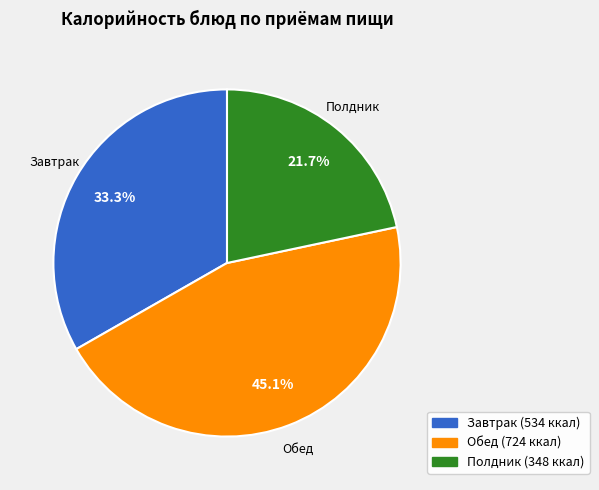

Is there a majority slice in this chart?

No